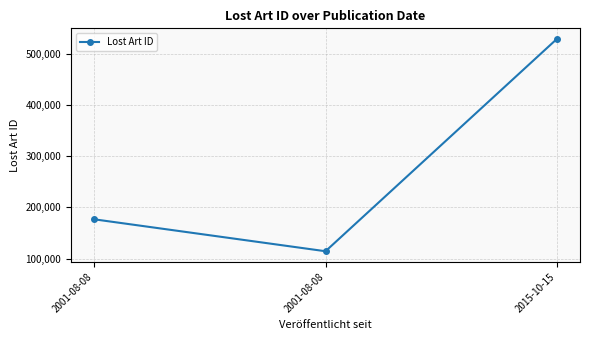

What is the maximum value shown in the chart?

529864